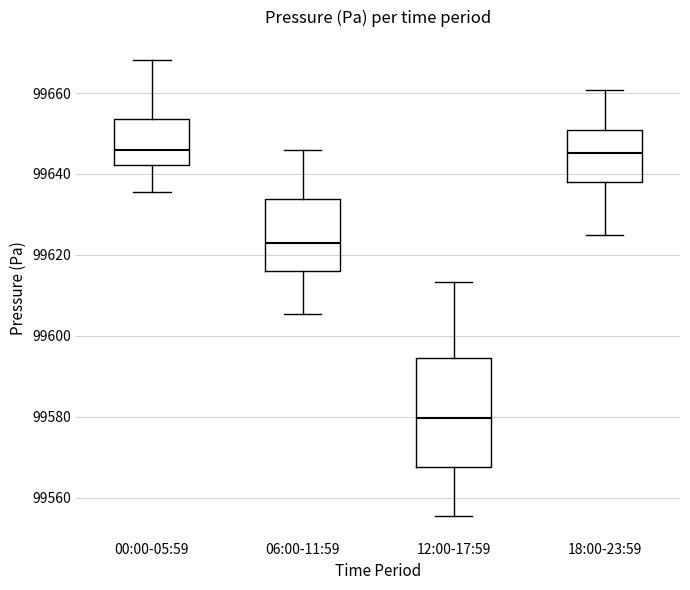

Where does the upper whisker of the box for 00:00-05:59 end on the y-axis? The values are not printed on the chart, so give them approximately, as read against the axis.

99668